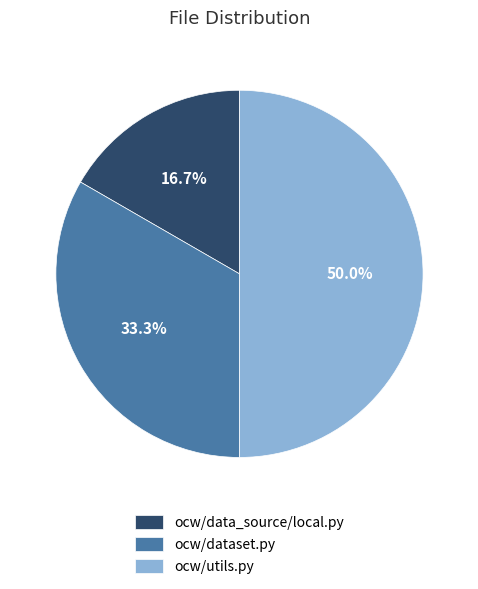

Rank the categories by value from lowest to highest.

ocw/data_source/local.py, ocw/dataset.py, ocw/utils.py